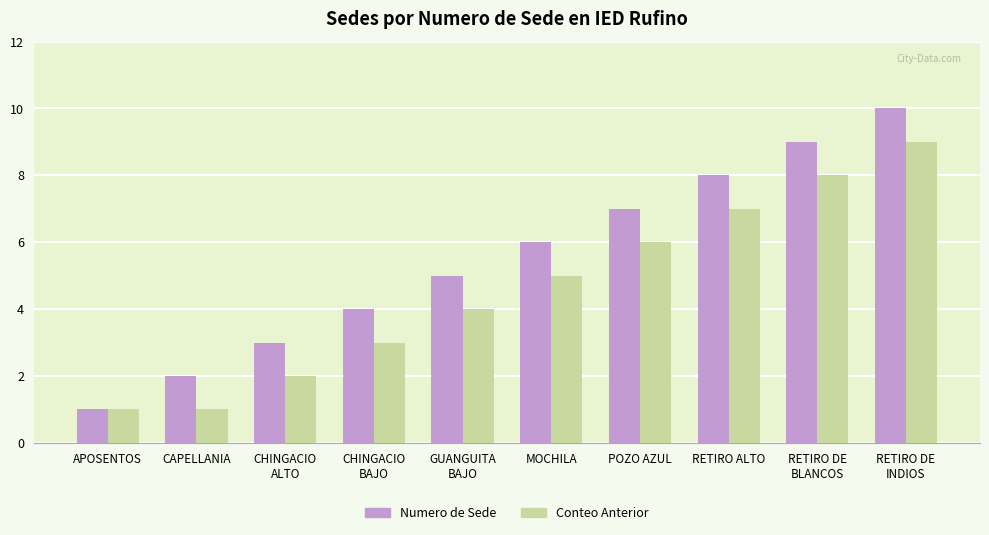

Rank the categories by Numero de Sede value from lowest to highest.

APOSENTOS, CAPELLANIA, CHINGACIO
ALTO, CHINGACIO
BAJO, GUANGUITA
BAJO, MOCHILA, POZO AZUL, RETIRO ALTO, RETIRO DE
BLANCOS, RETIRO DE
INDIOS